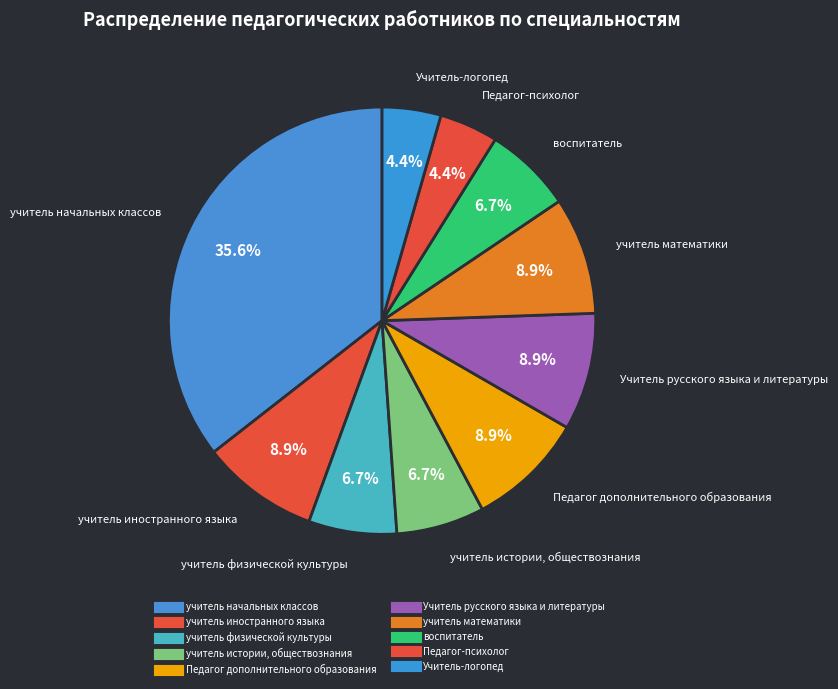

How many slices are in this pie chart?

10